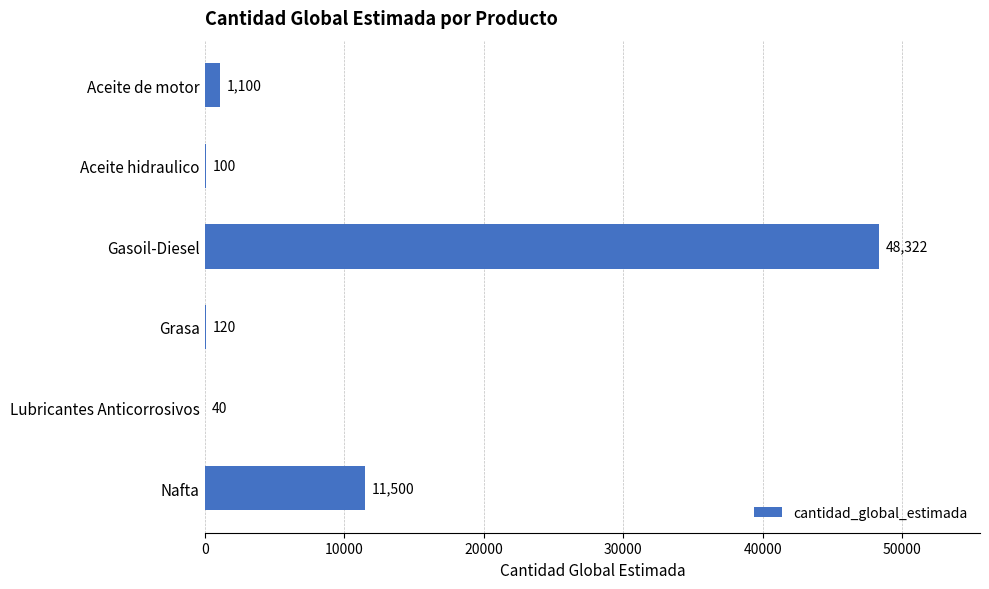

How many categories are shown in the chart?

6